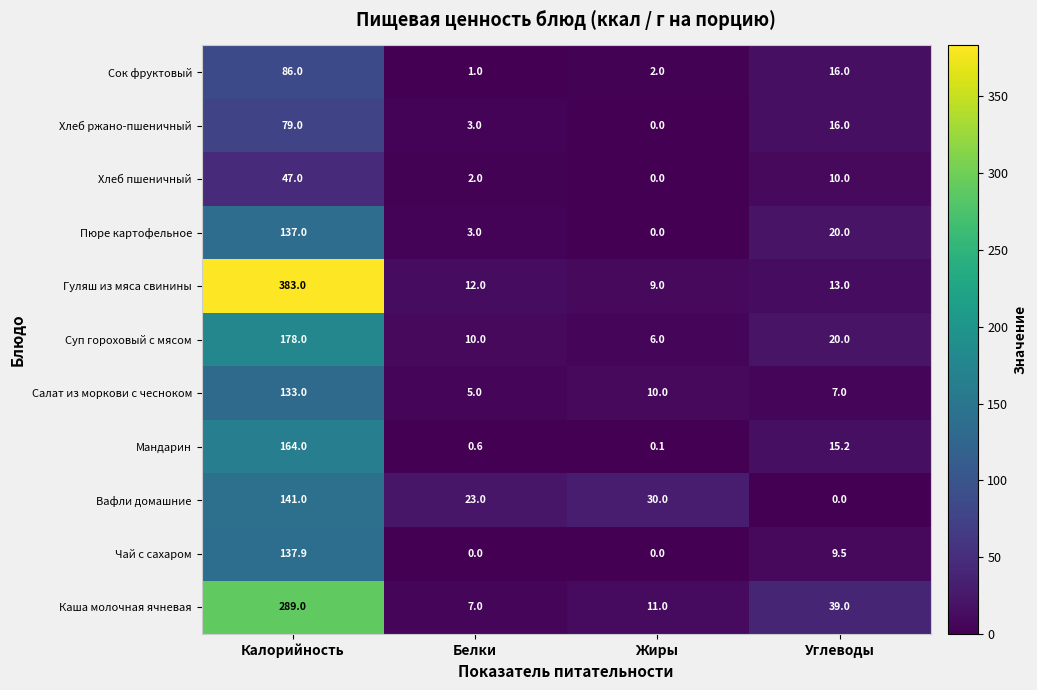

Which series has the largest range (max minus min)?

Гуляш из мяса свинины